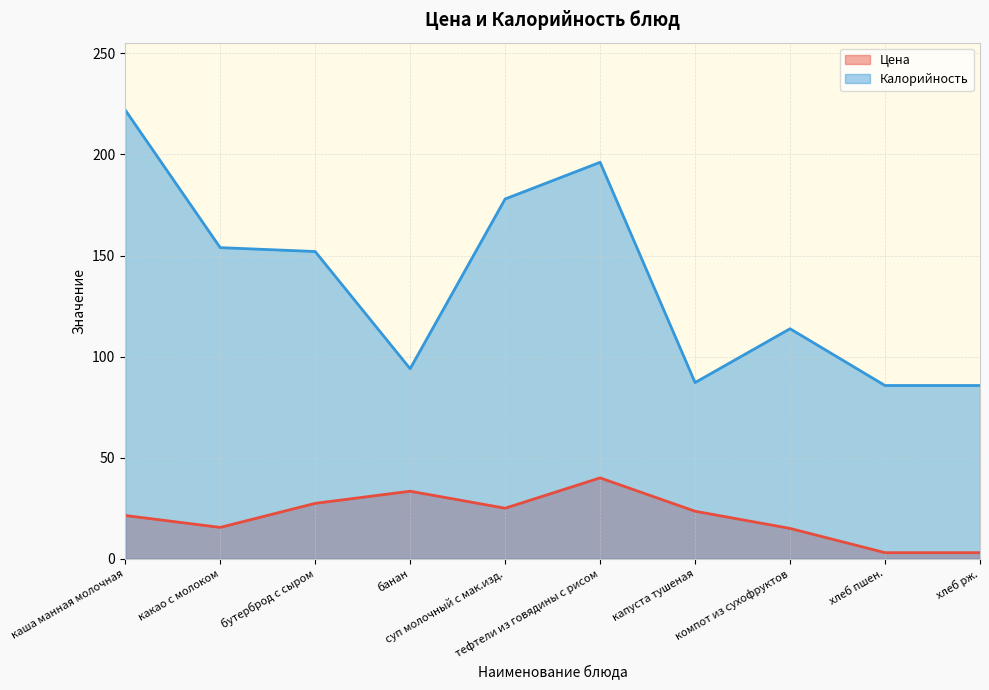

What is the total value across all series at каша манная молочная?

243.4